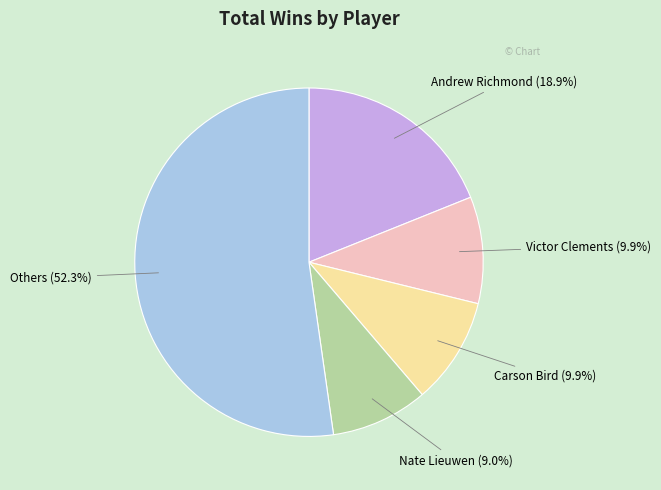

Is Nate Lieuwen the majority of the pie?

No